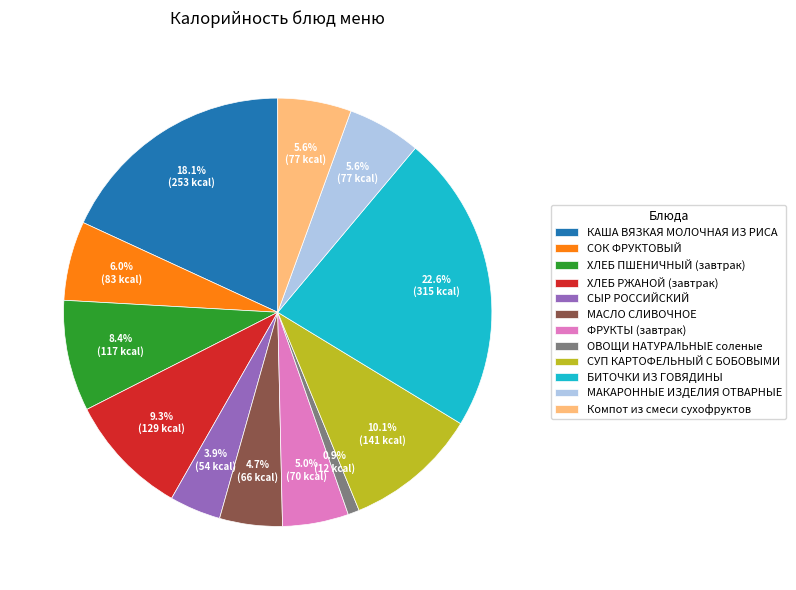

True or false: МАКАРОННЫЕ ИЗДЕЛИЯ ОТВАРНЫЕ accounts for 20% of the total.

False